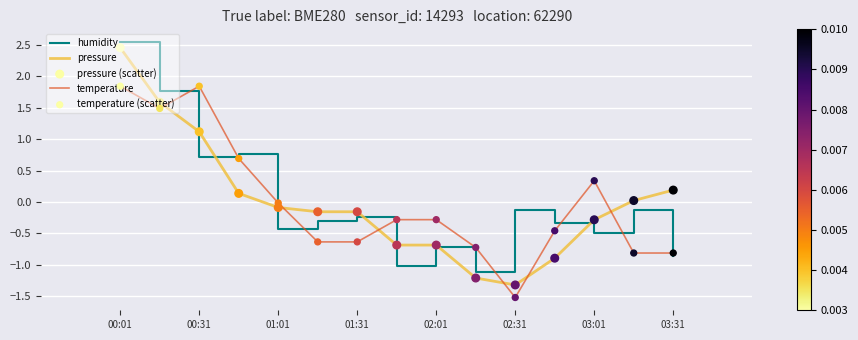

True or false: temperature and humidity intersect in this chart.

True